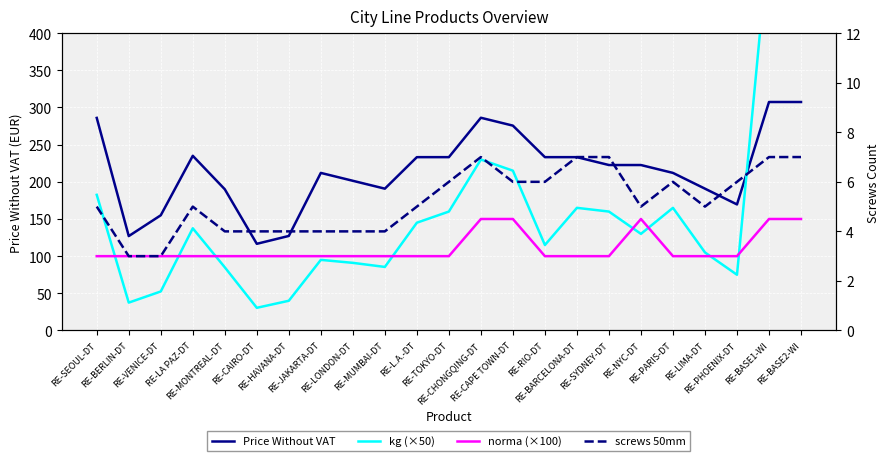

At which category does the chart reach its minimum across all series?

RE-BERLIN-DT